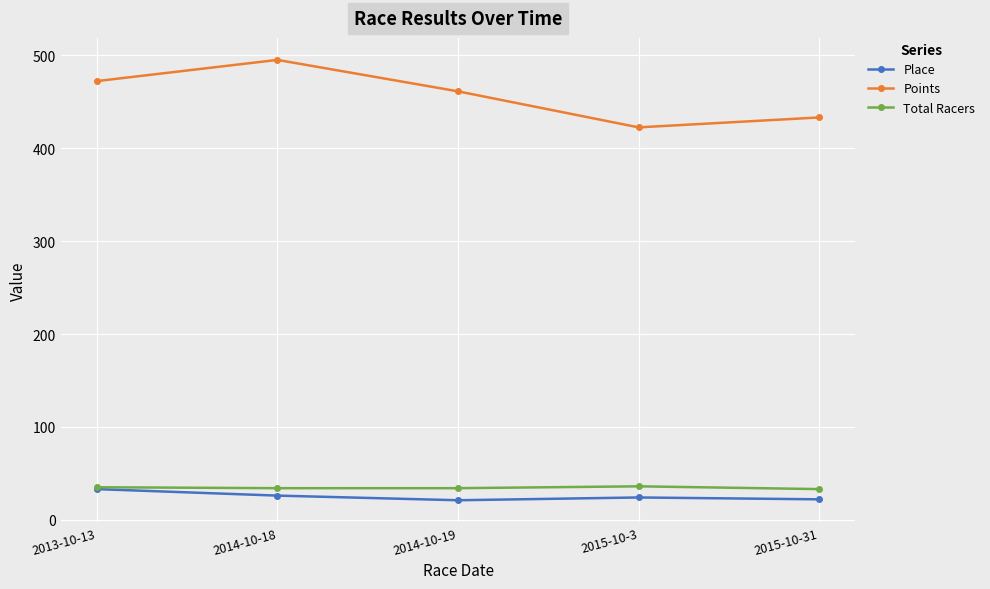

True or false: Points has more than 1 points higher than both neighbors.

False